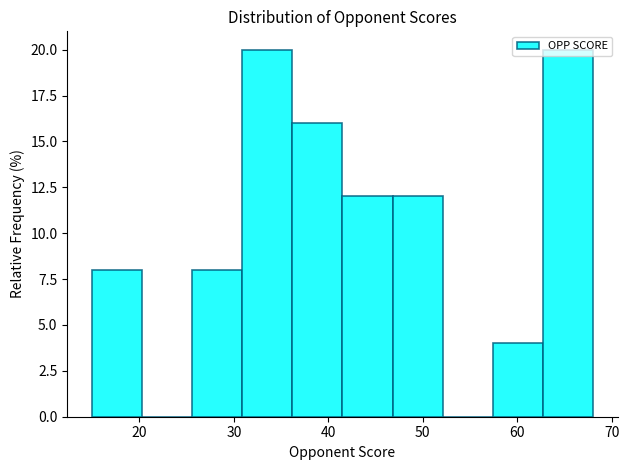

How tall is the bar that spans 25.6 to 30.9 on the x-axis? Neither the bar edges nor the heights are printed on the chart, so give them approximately, as read against the axes.

8